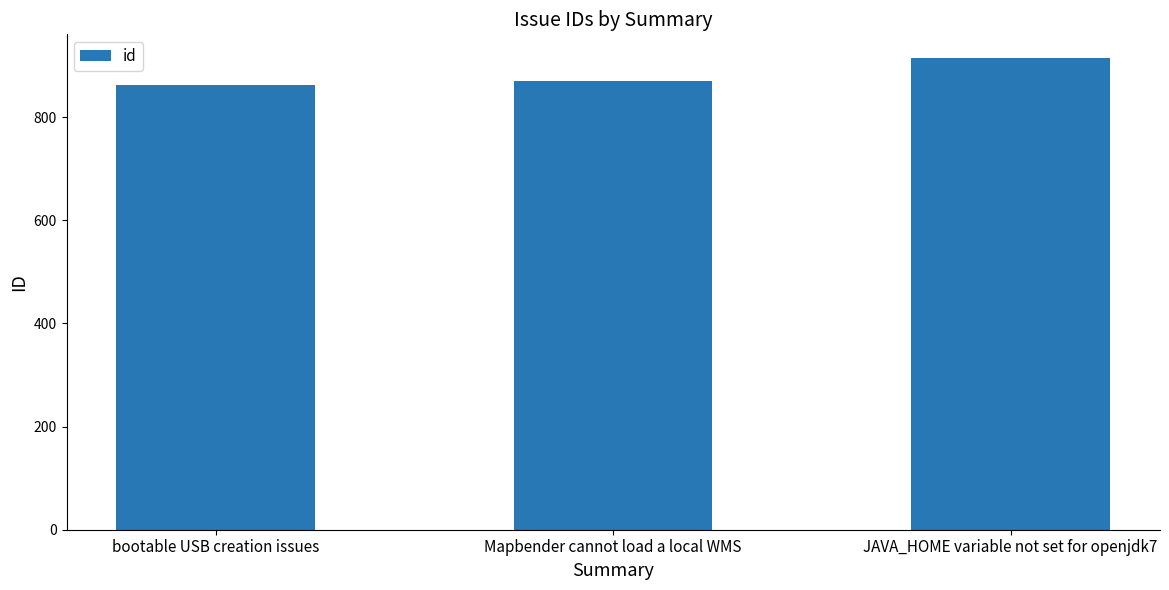

Read the value at Mapbender cannot load a local WMS.

871